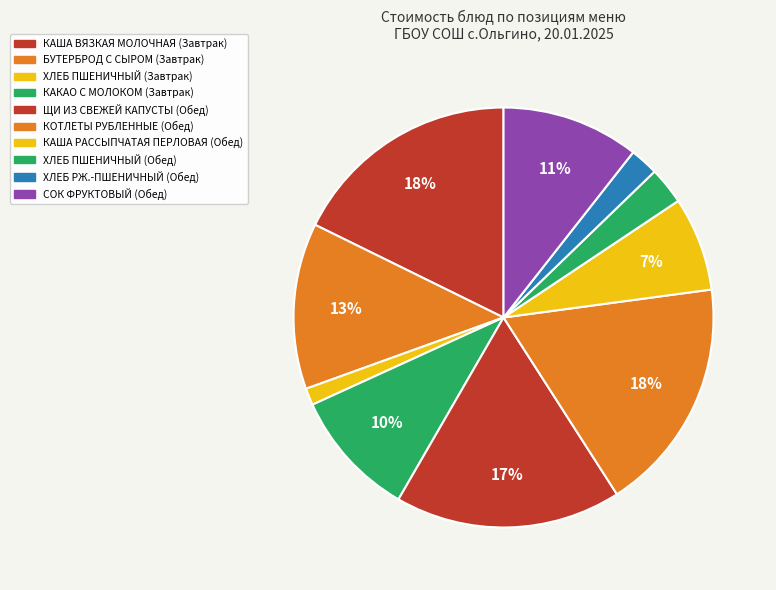

Do КАША ВЯЗКАЯ МОЛОЧНАЯ (Завтрак) and КАША РАССЫПЧАТАЯ ПЕРЛОВАЯ (Обед) together represent more than half of the pie?

No